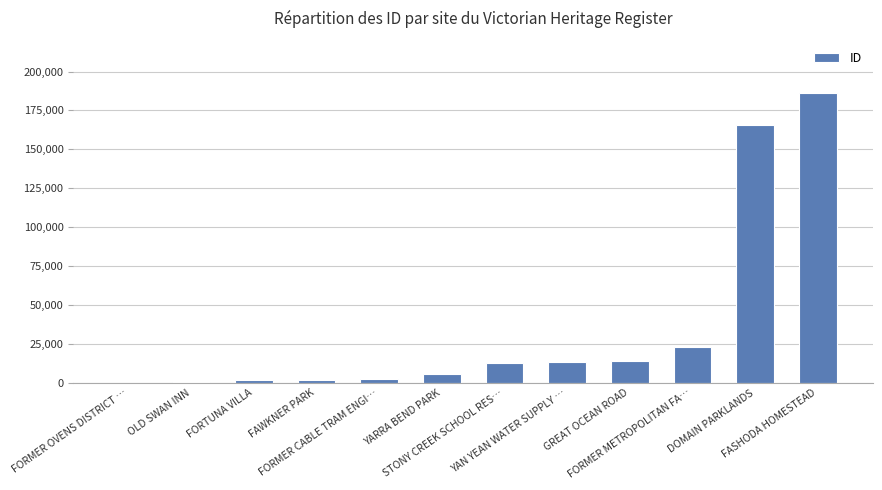

What is the maximum value shown in the chart?

186243